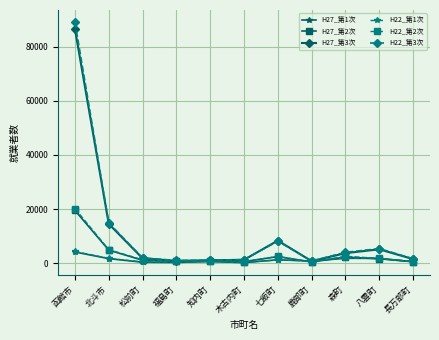

How many data points does each series have?

11